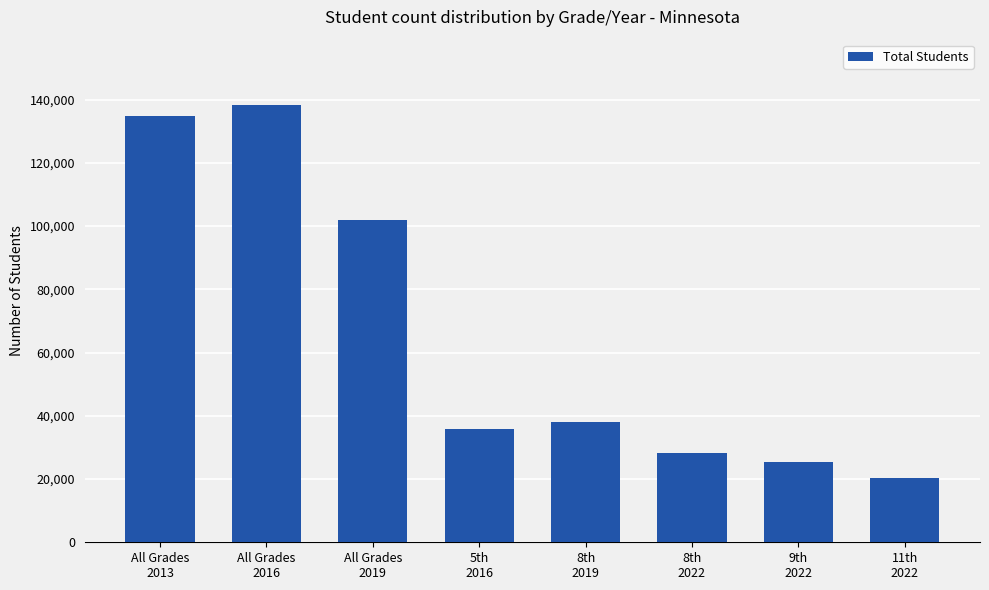

List the labels in order of value, smallest first.

11th
2022, 9th
2022, 8th
2022, 5th
2016, 8th
2019, All Grades
2019, All Grades
2013, All Grades
2016